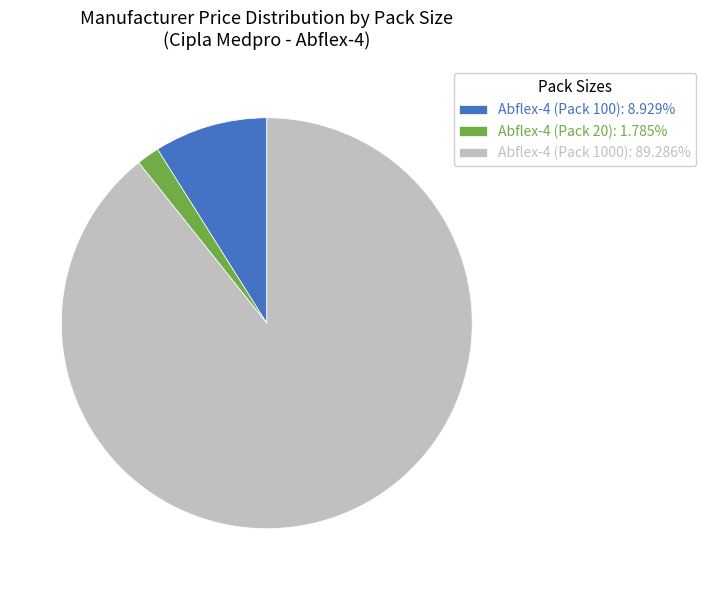

What is the majority slice?

Abflex-4 (Pack 1000)